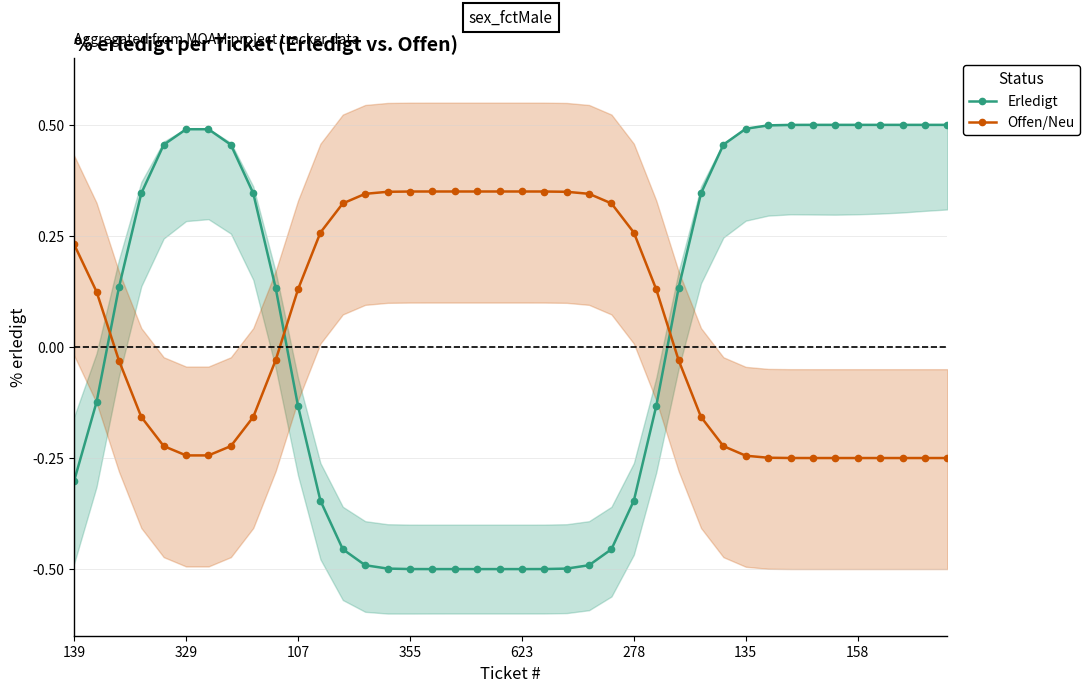

The value of Erledigt at 16 is -0.5. True or false?

True